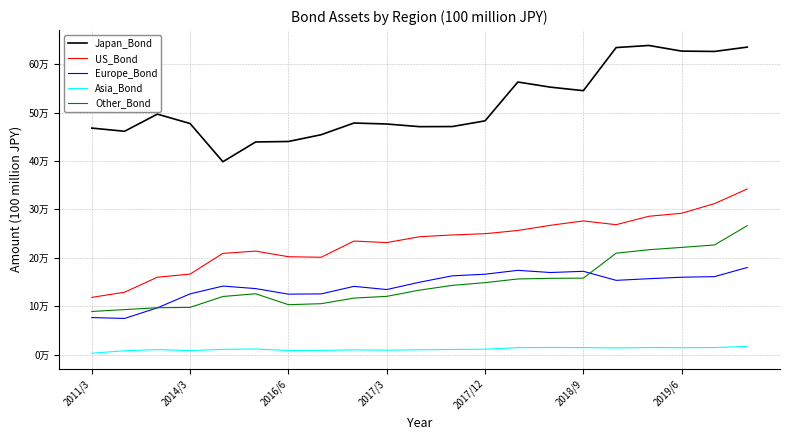

Does the chart have visible grid lines?

Yes